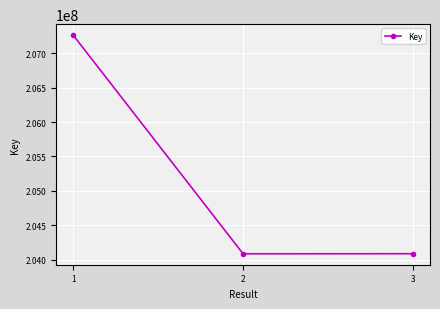

What is the smallest value displayed?

204083218